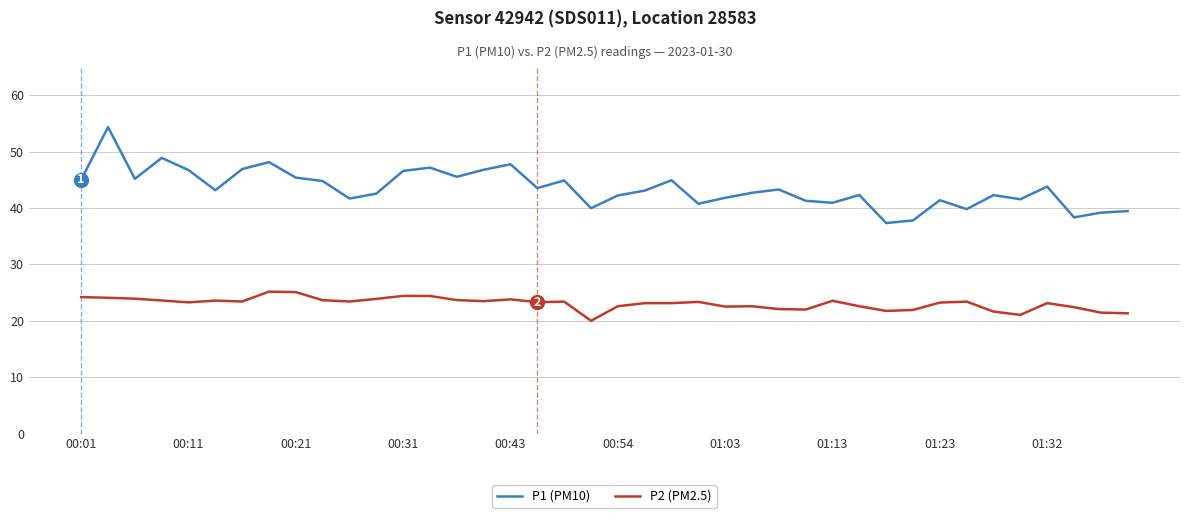

Does the chart display data point markers on the line(s)?

No